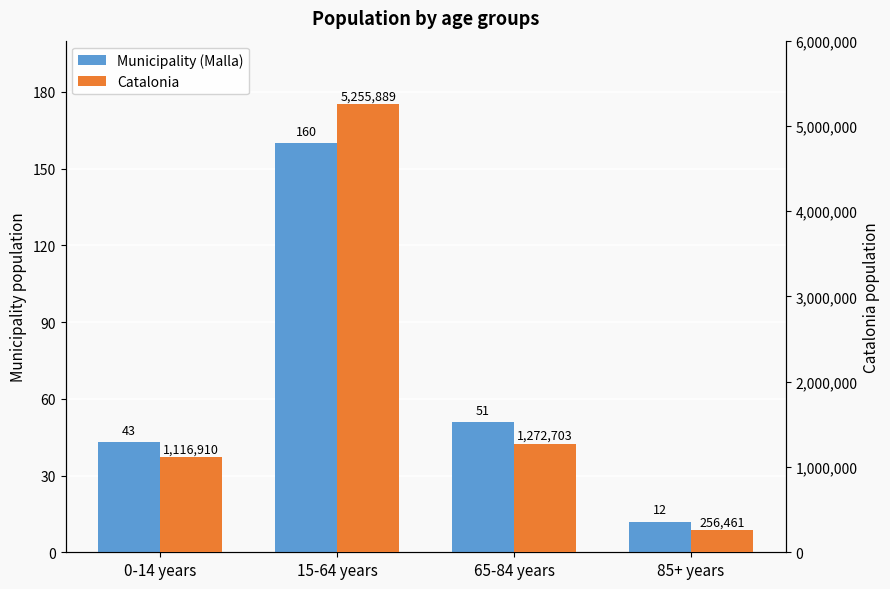

Is it true that Catalonia equals 1116910 at 0-14 years?

True